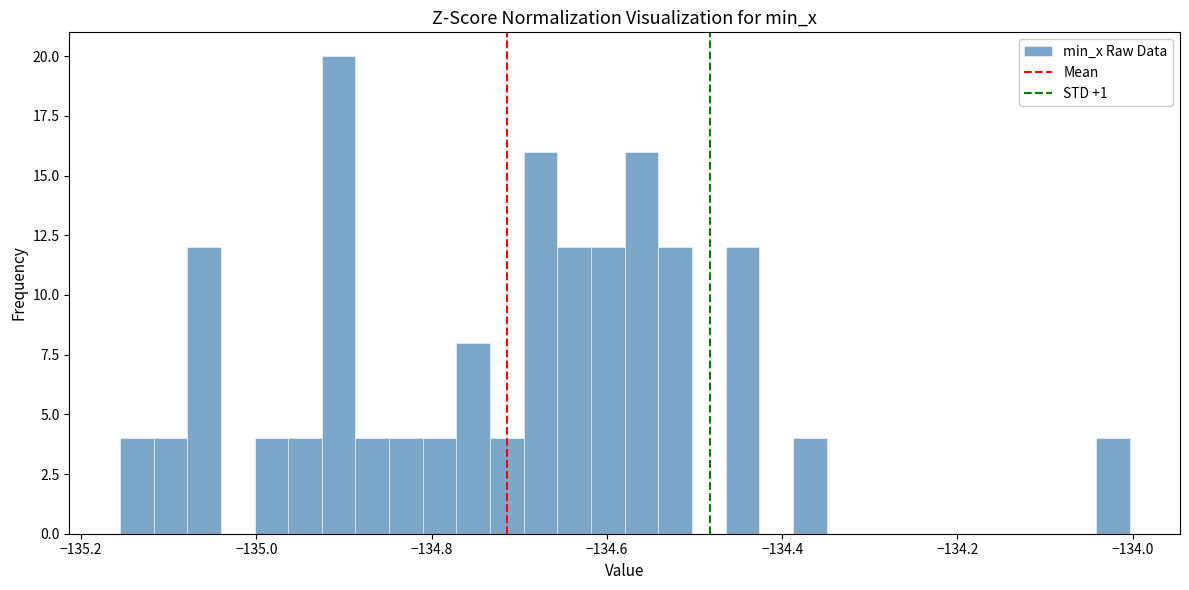

Around what value on the x-axis is the tallest bar? Give the approximate position of its centre, as read against the axis.

-134.90